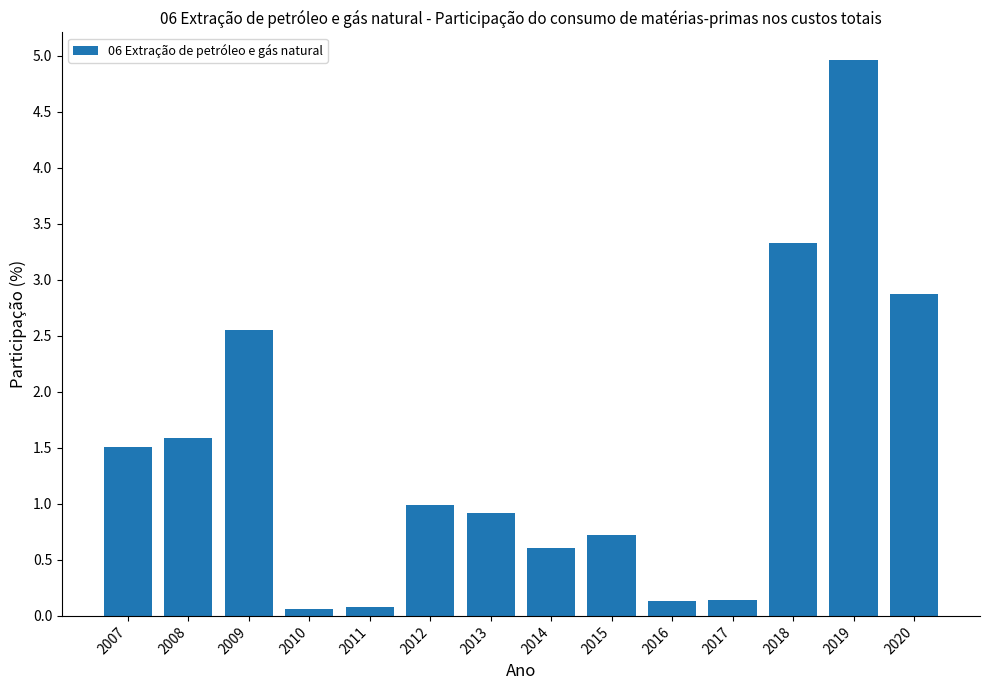

Where is the data nearest to the value 2?

2008